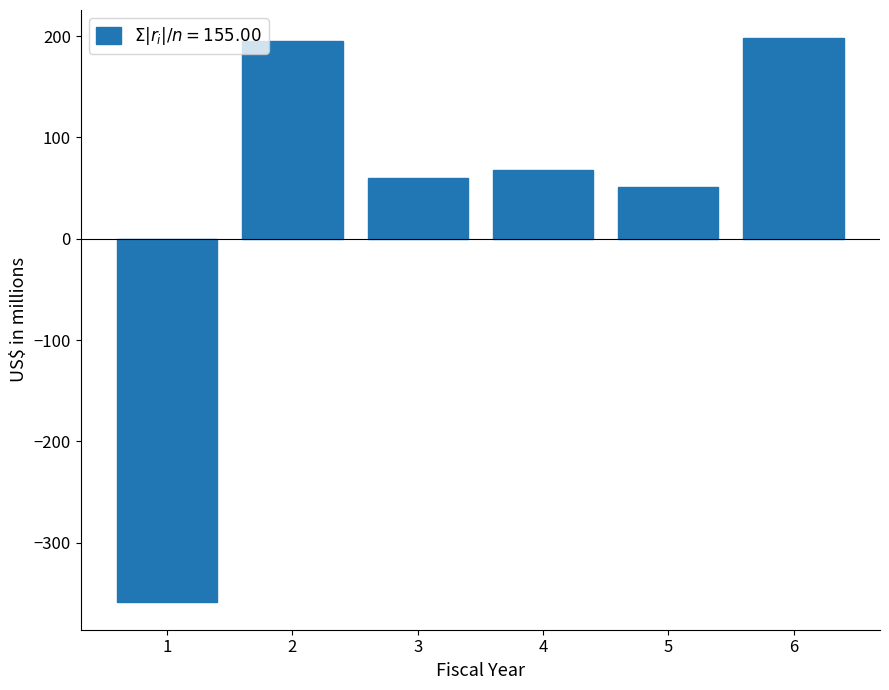

Reading left to right, extract all data points from this chart.

-358	195	60	68	51	198